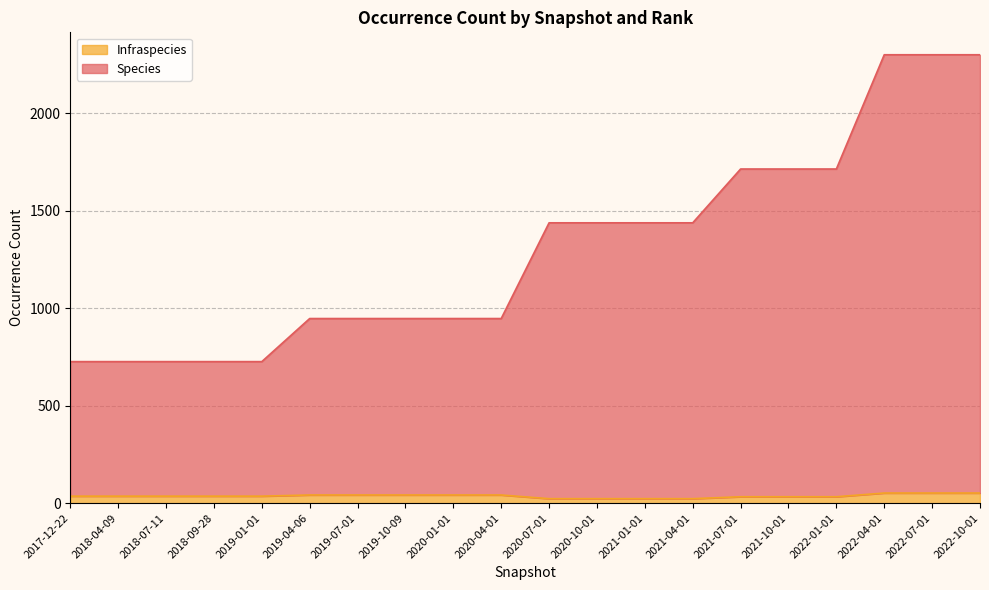

Between 2021-01-01 and 2018-07-11, which is larger?

2021-01-01